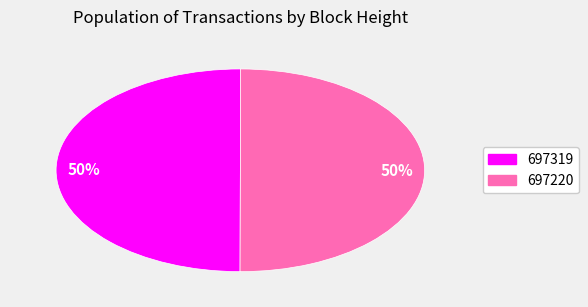

What is the ratio of the value at 697220 to the value at 697319?

1.0